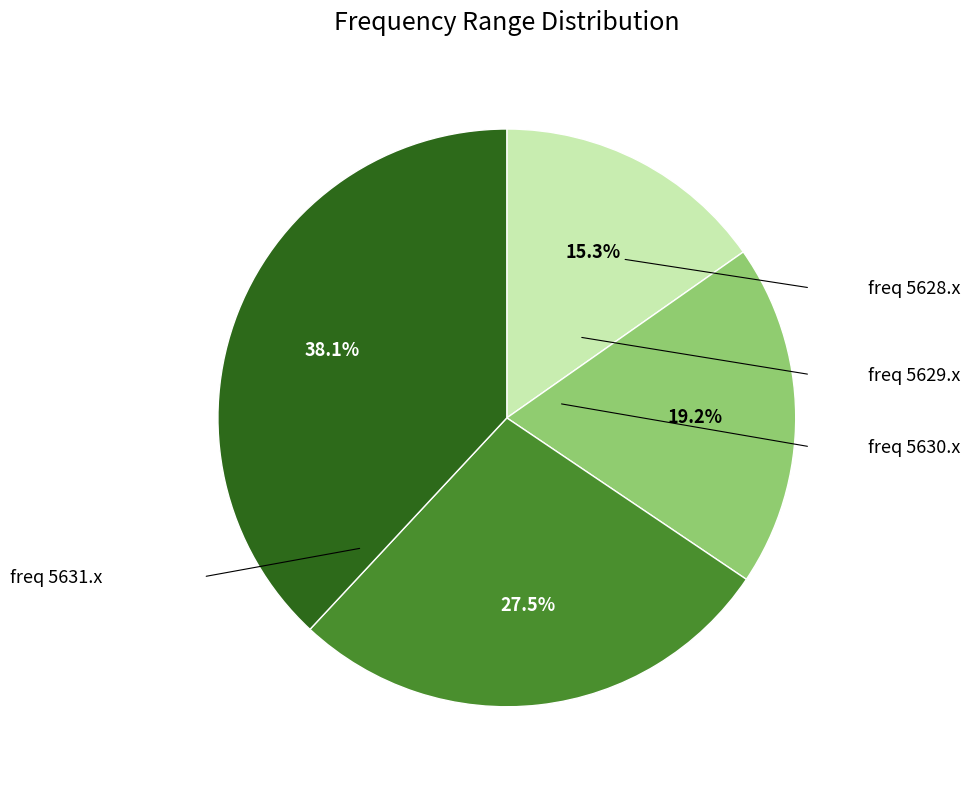

Is there a majority slice in this chart?

No